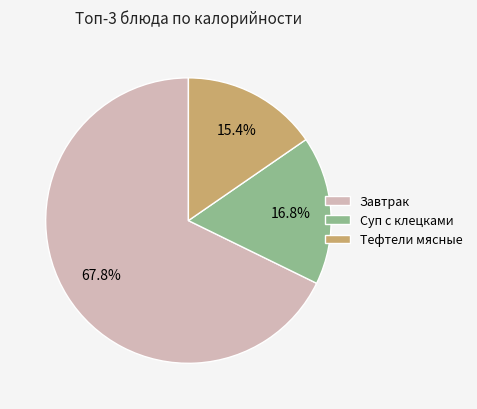

Which slice is the smallest?

Тефтели мясные